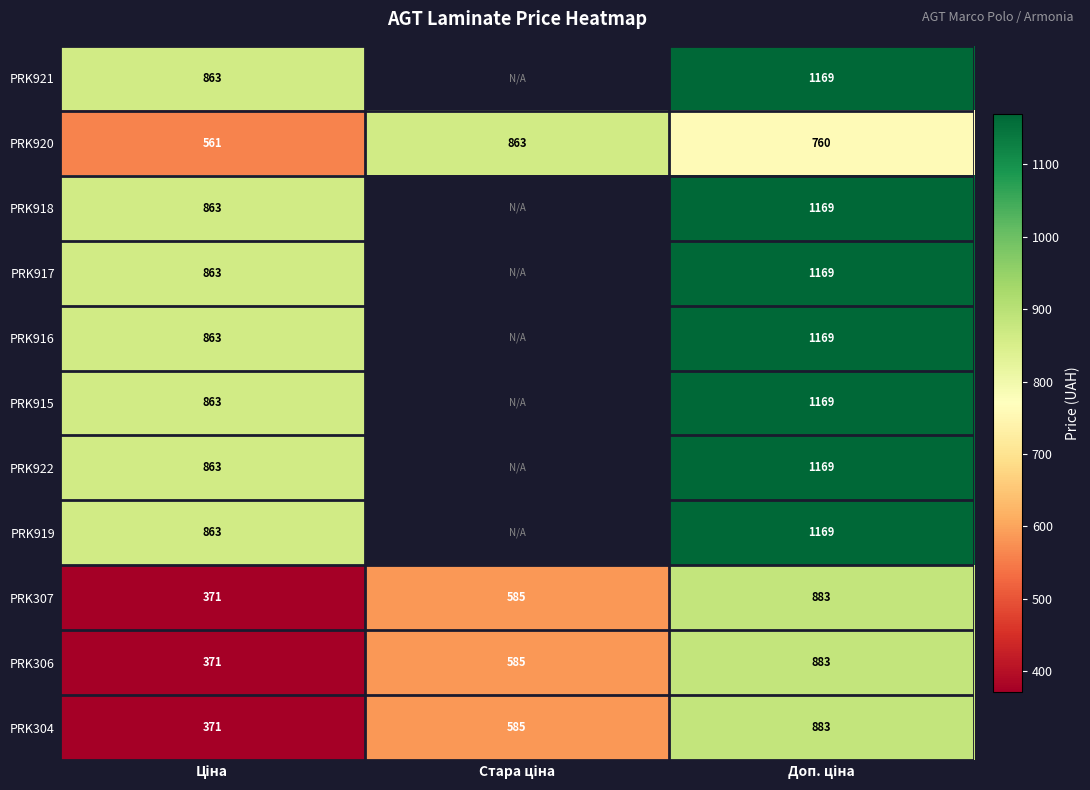

Which category has the highest value in the PRK915 series?

Доп. ціна